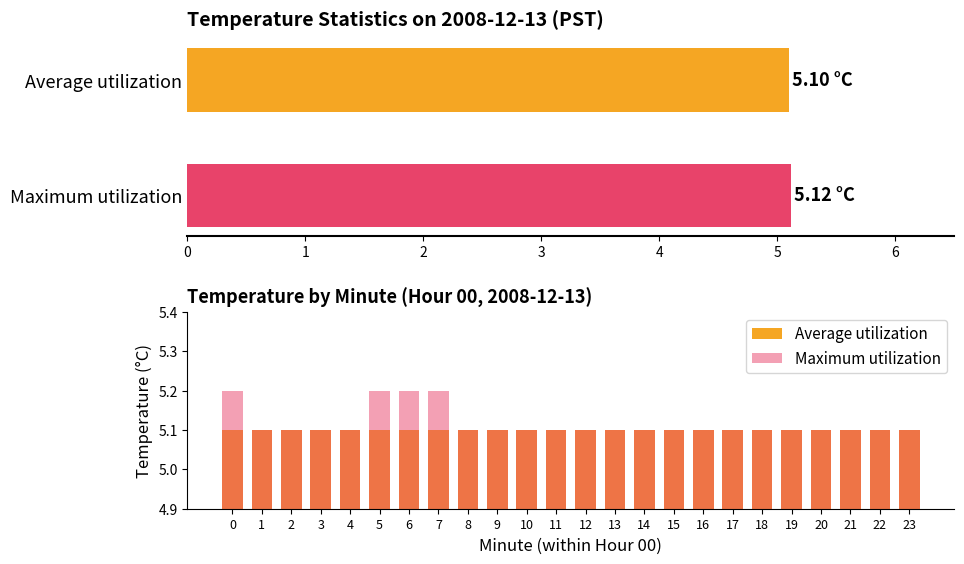

How many groups of bars are there?

24